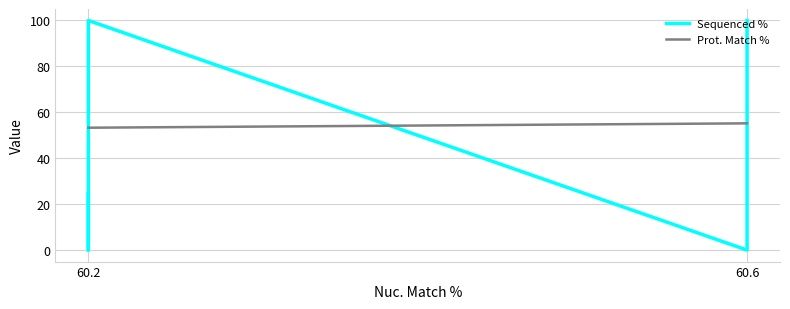

Rank the series by their maximum value, from lowest to highest.

Prot. Match %, Sequenced %